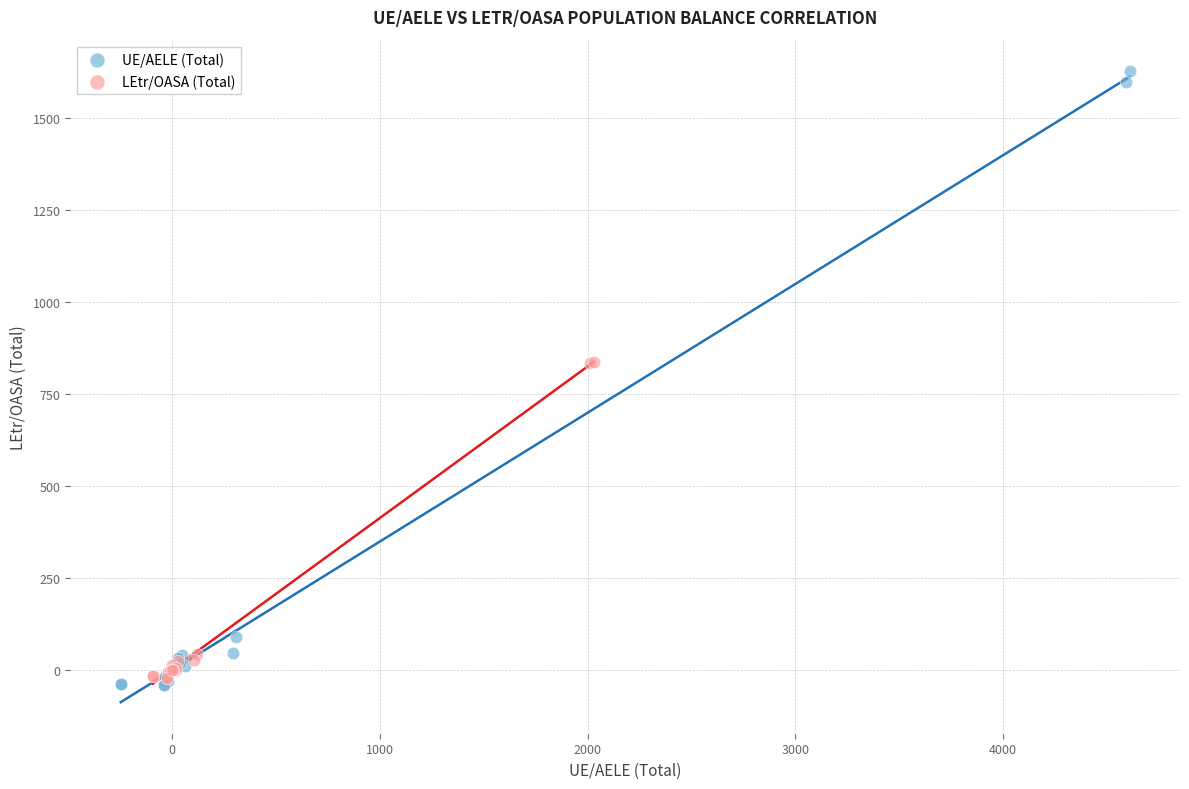

Which series has the largest Y range (max minus min)?

UE/AELE (Total)